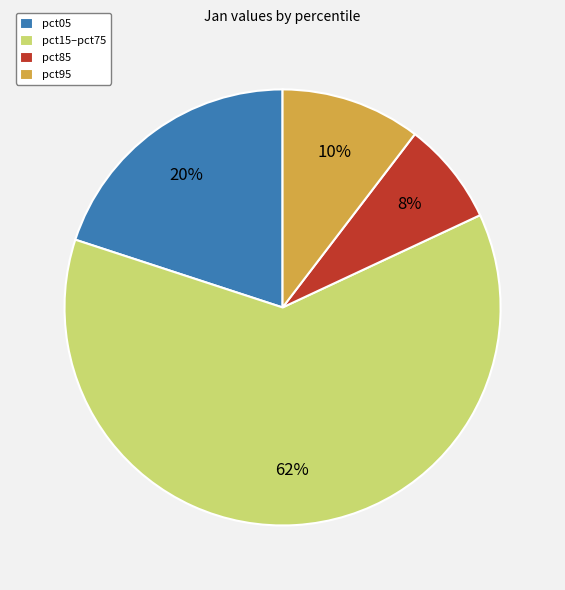

What is the smallest slice in the pie chart?

pct85